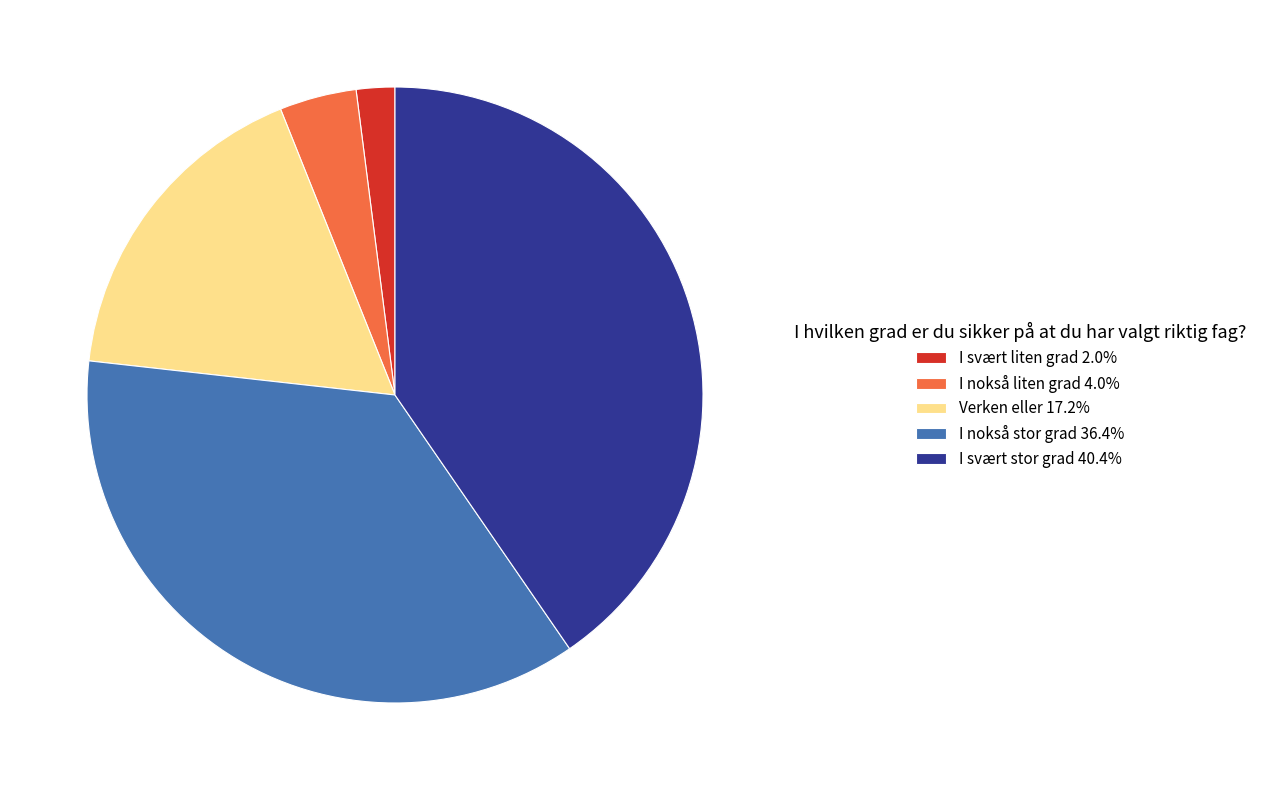

Rank the categories by value from lowest to highest.

I svært liten grad, I nokså liten grad, Verken eller, I nokså stor grad, I svært stor grad